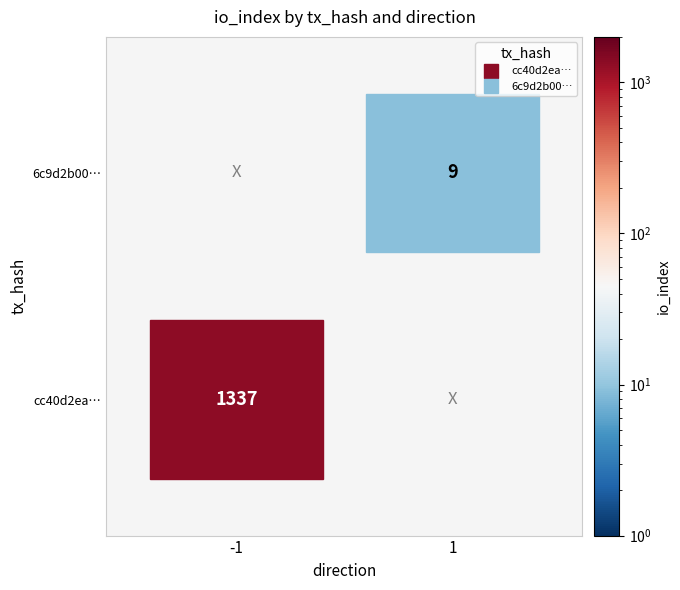

Which category has the highest value in the 6c9d2b00c9f5ce5063e8298b3cabde9bcab0049 series?

1